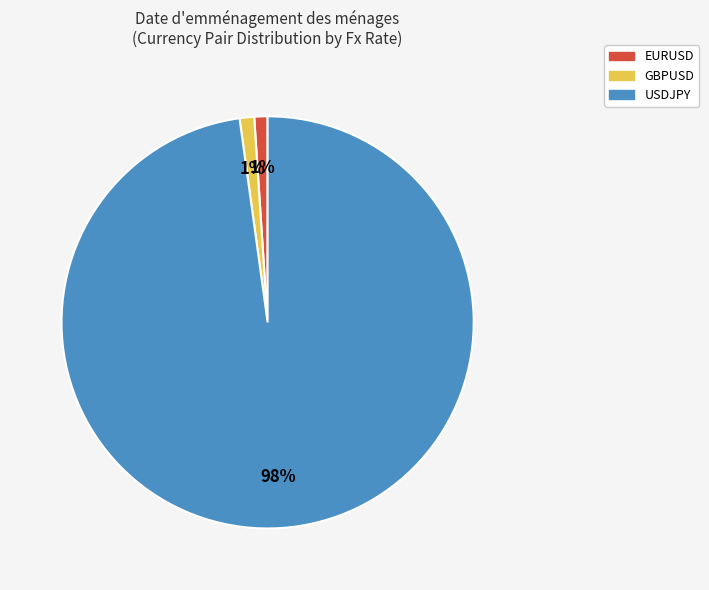

Do EURUSD and GBPUSD together represent more than half of the pie?

No